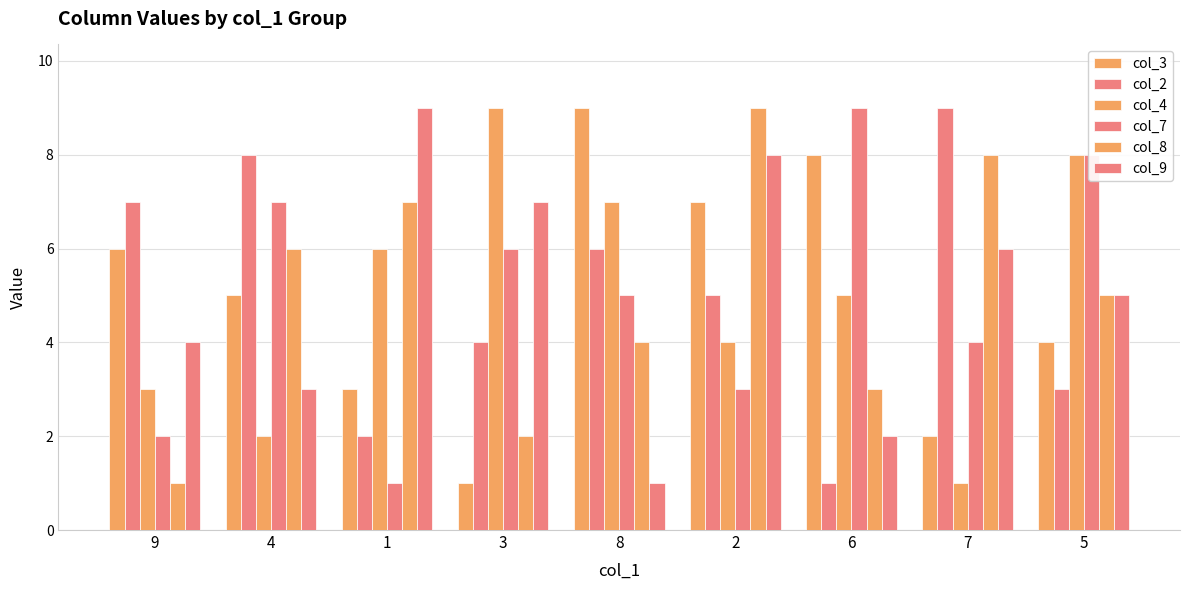

How many series are shown in this chart?

6